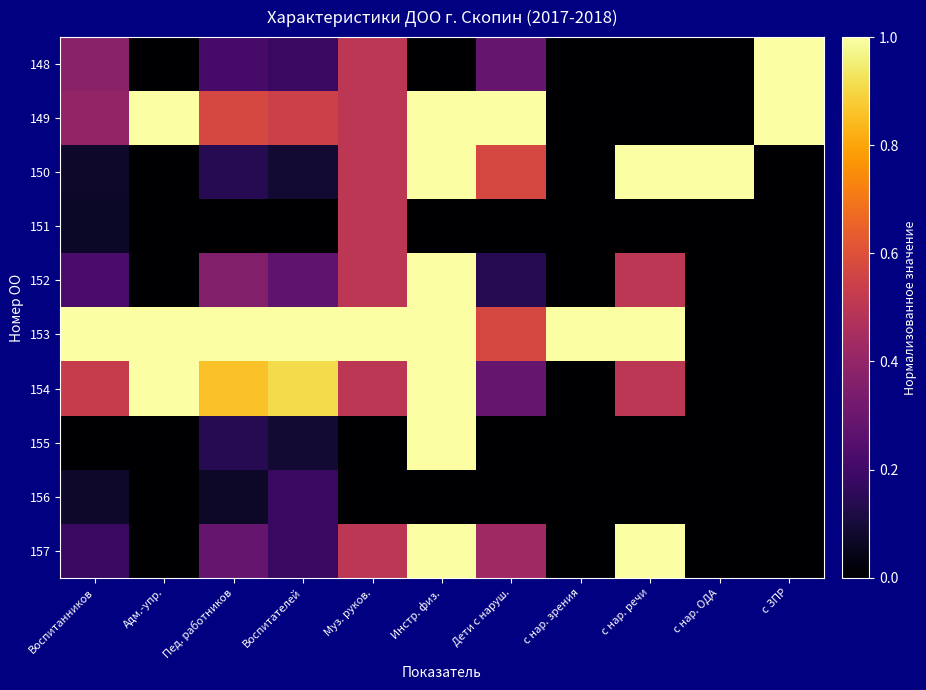

Which series has the largest range (max minus min)?

148